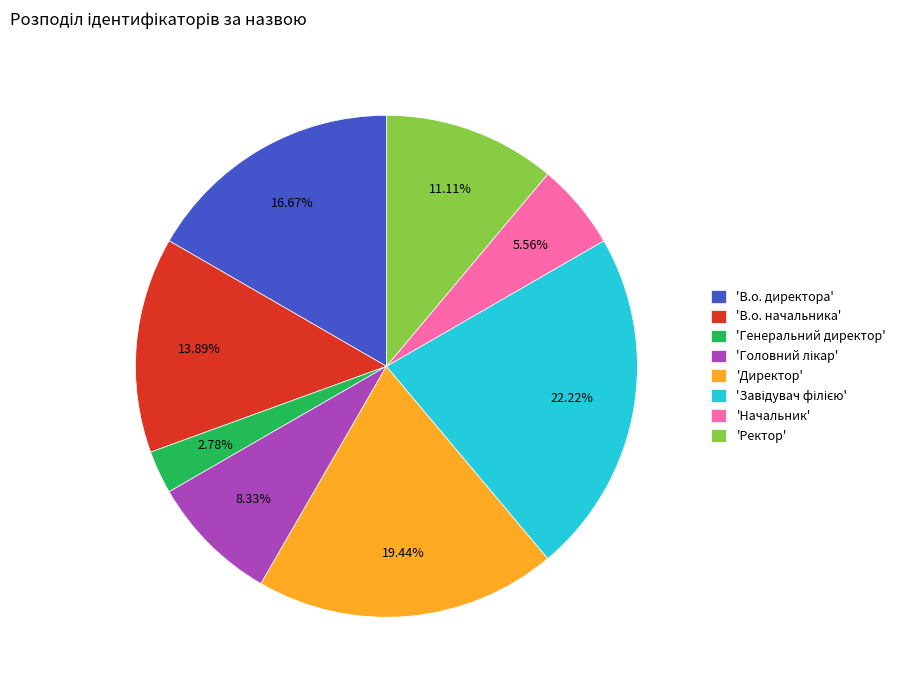

Which slice is the smallest?

'Генеральний директор'